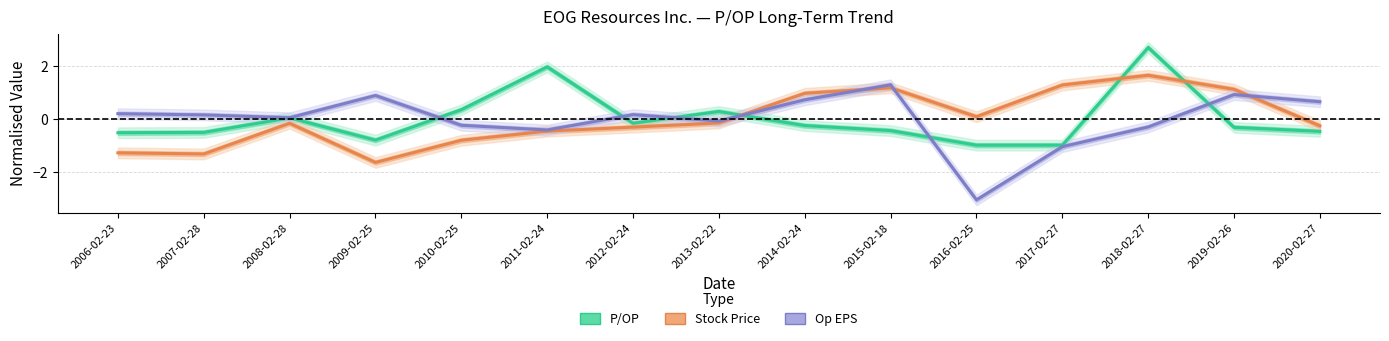

Where is the first local minimum for P/OP?

2009-02-25